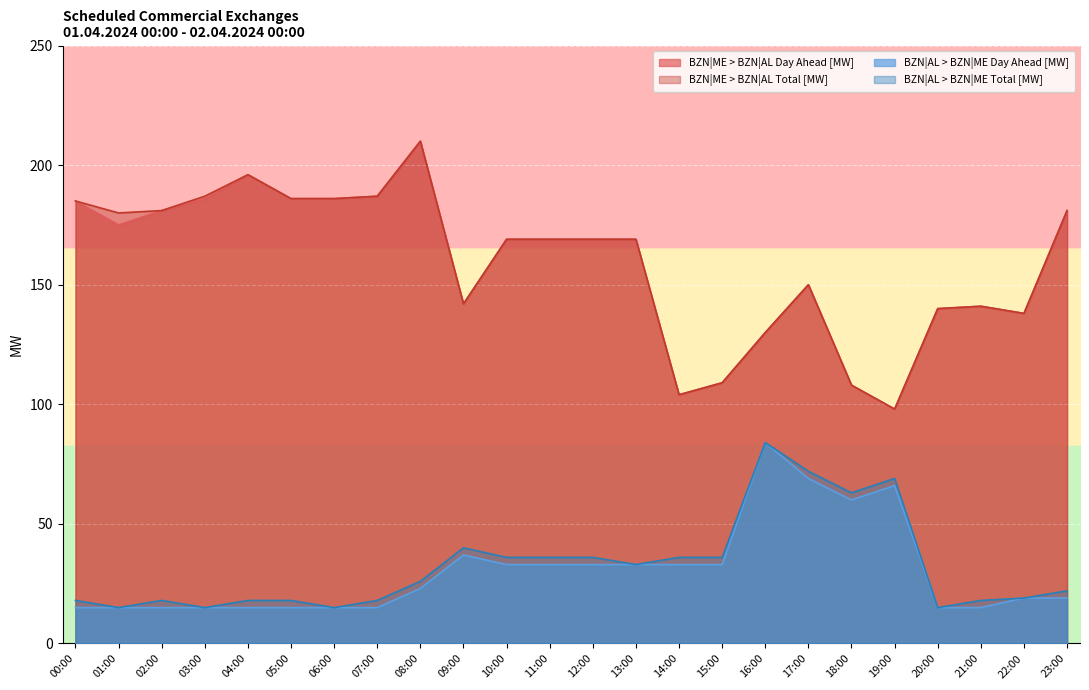

What is the spread (max minus min) of values at 00:00?

170